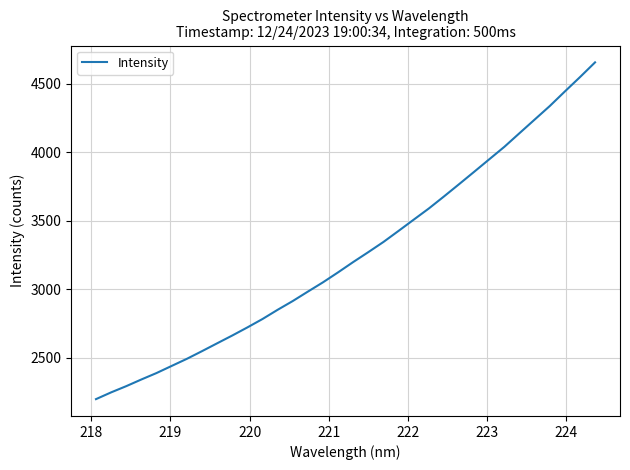

What is the greatest value displayed?

4655.4